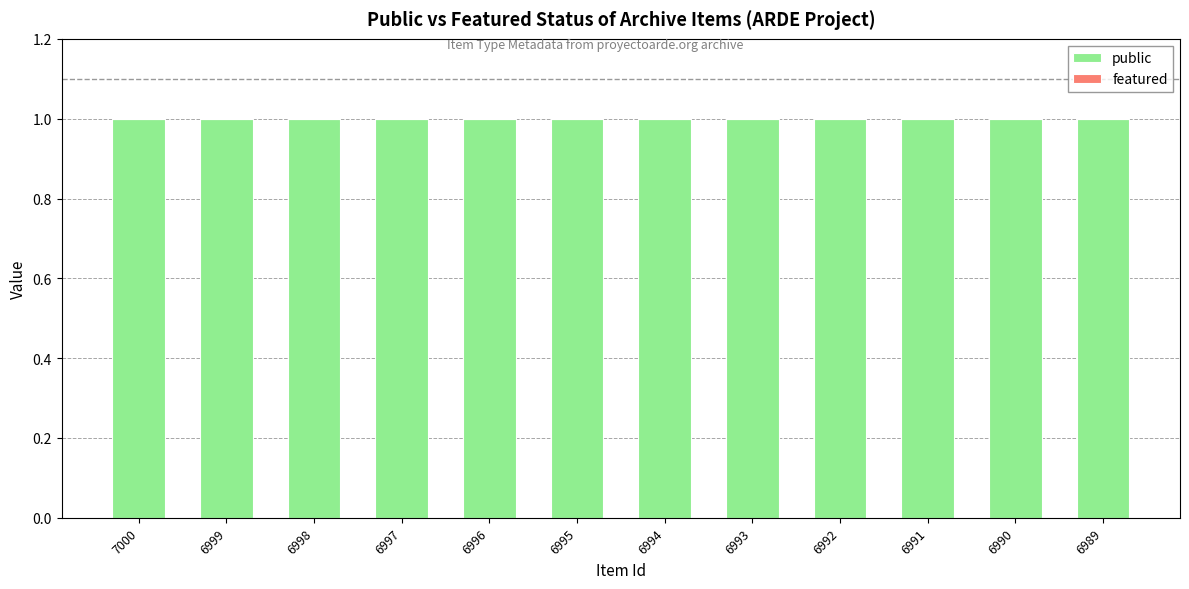

Is it true that public equals 1 at 6996?

True